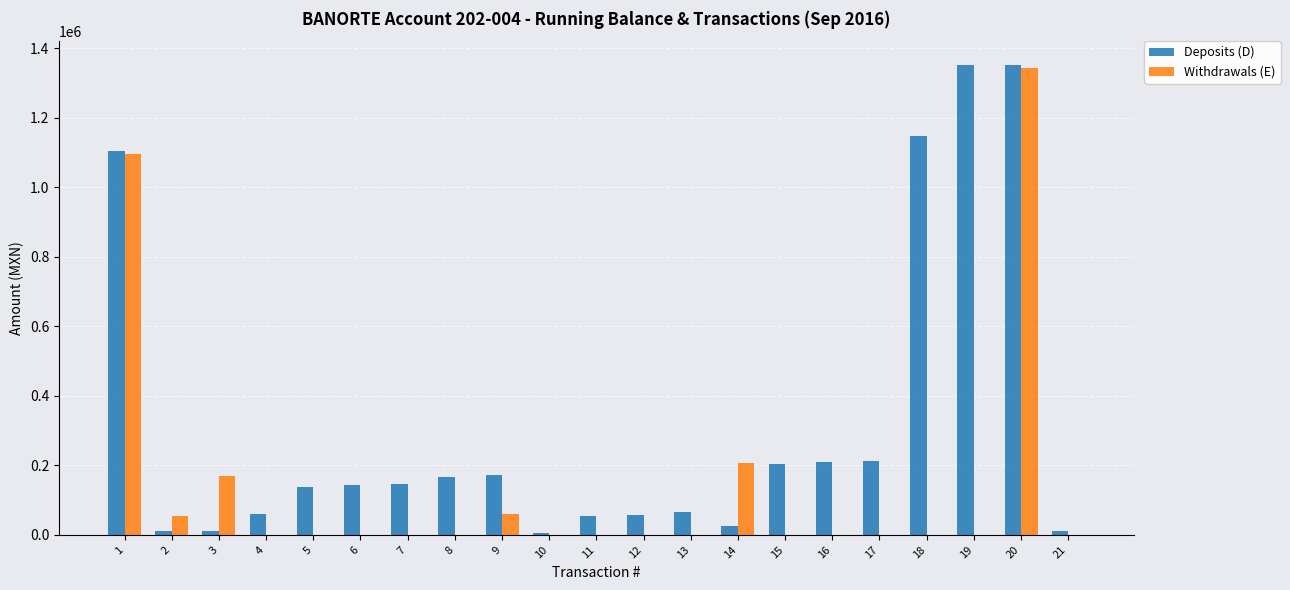

The Withdrawals (E) series shows 836573.8 at 12. True or false?

False